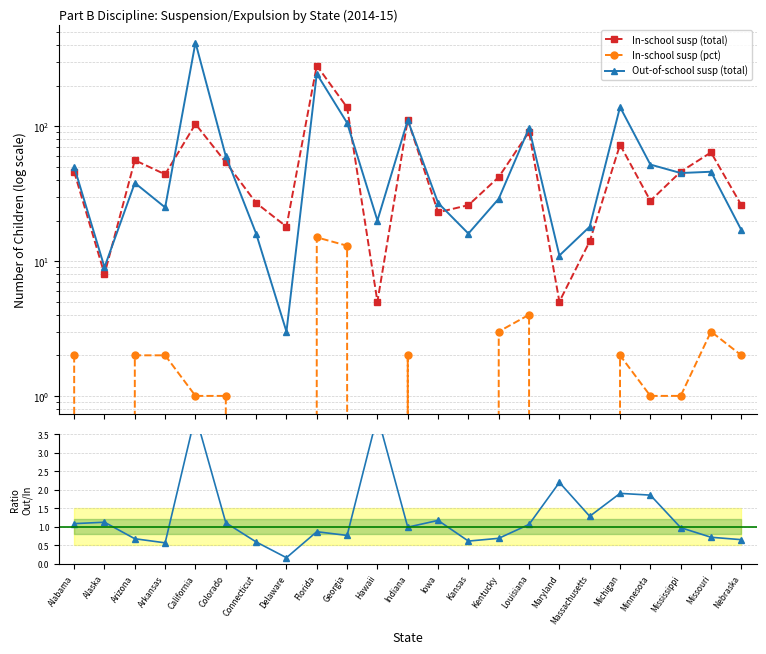

Where is In-school susp (pct) nearest to the value 7?

Louisiana